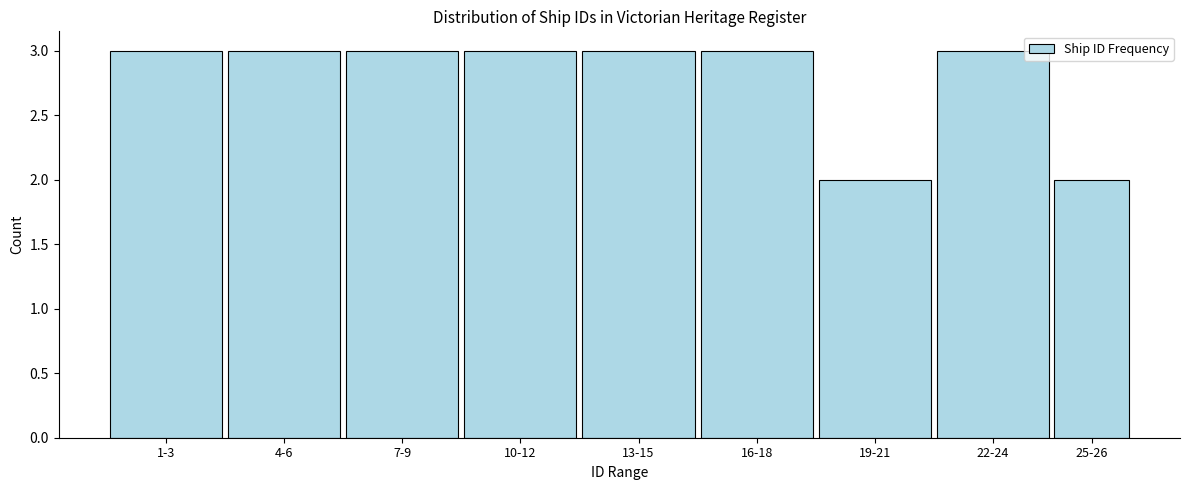

Reading left to right, extract all data points from this chart.

3	3	3	3	3	3	2	3	2